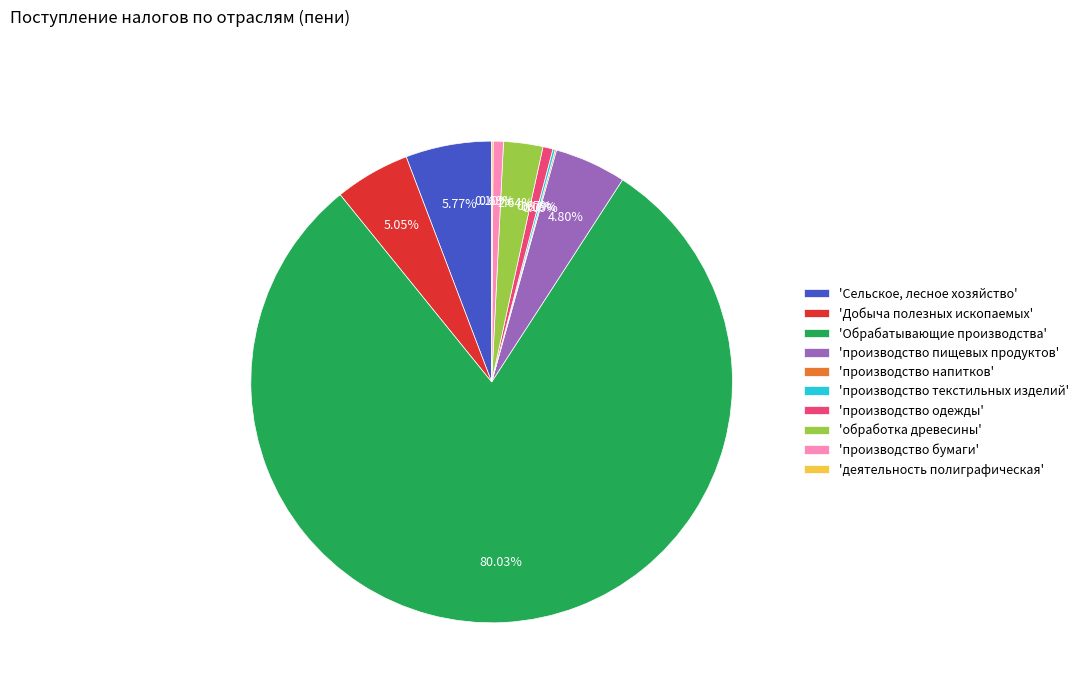

Which category has the biggest portion of the pie?

'Обрабатывающие производства'